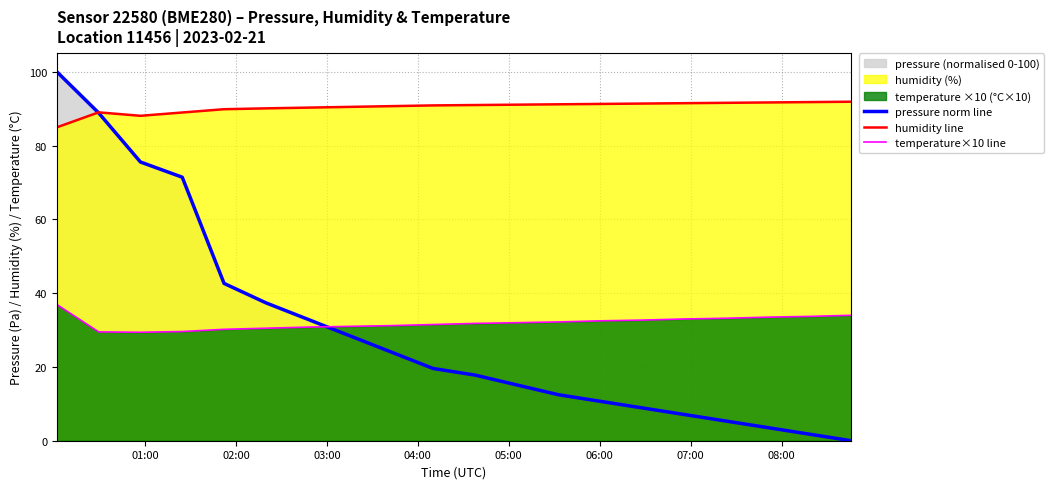

What is the lowest value of the temperature×10 line series?

29.4